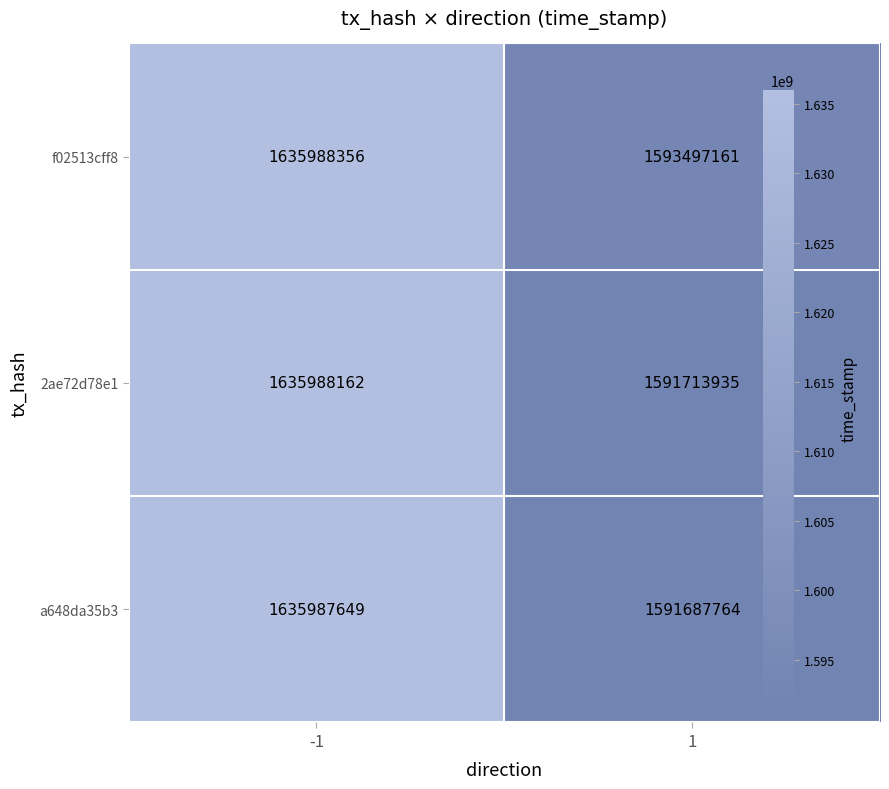

What is the difference between the highest and lowest values at -1?

707